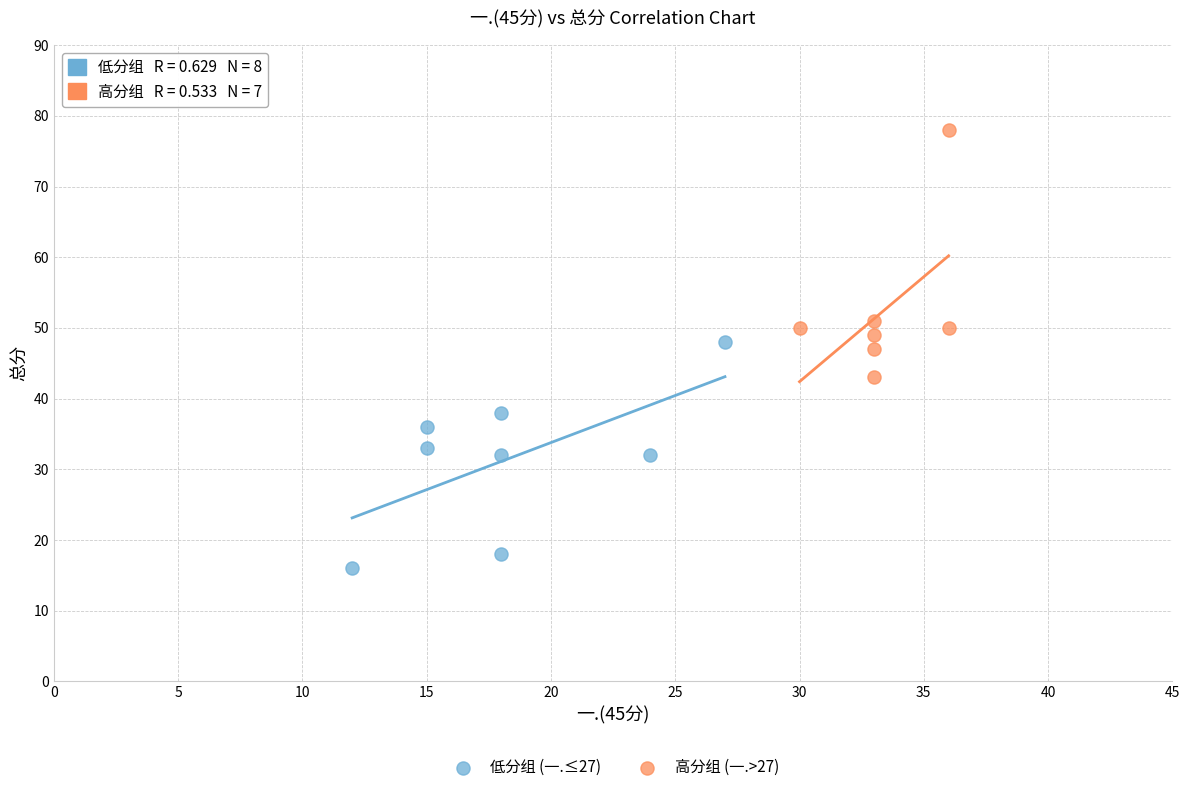

Which series reaches the maximum Y coordinate?

高分组 (一.>27)